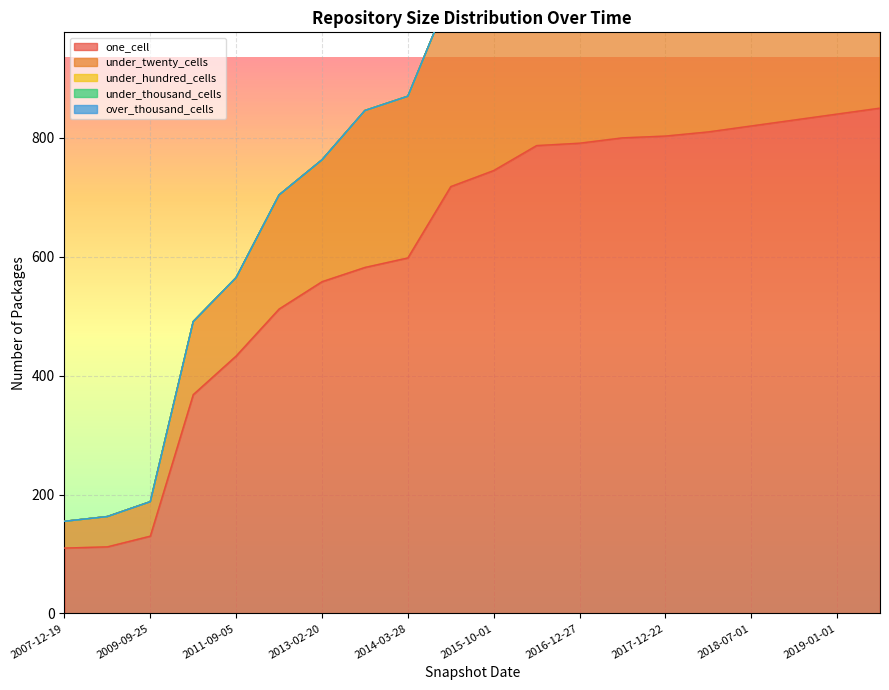

What position from the right is 2019-01-01?

2